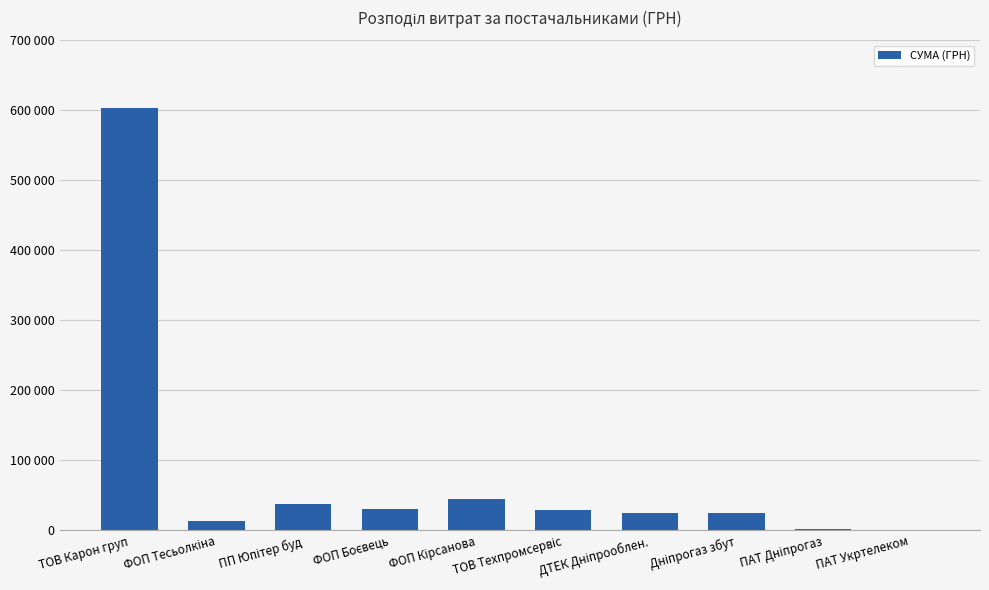

What is the greatest value displayed?

603046.7